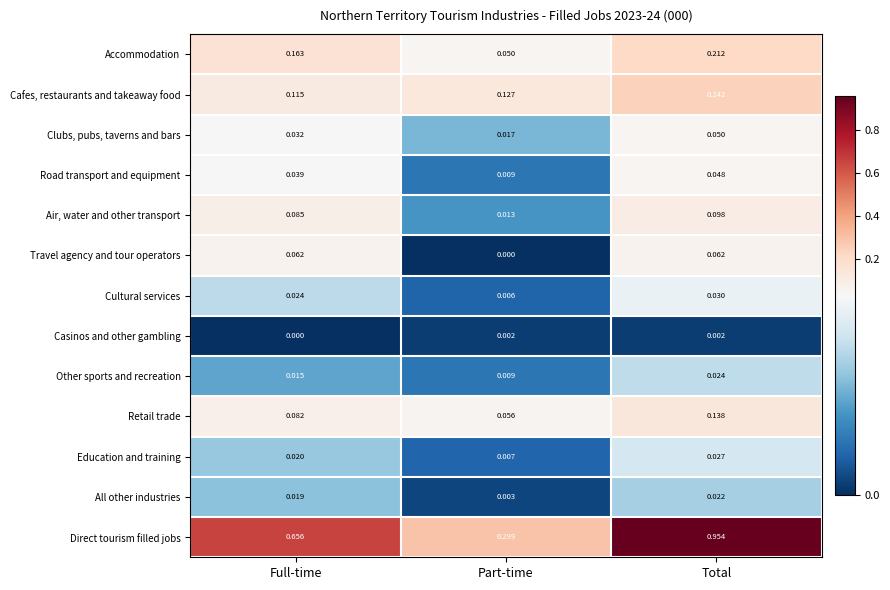

At which label does Road transport and equipment reach its peak?

Total